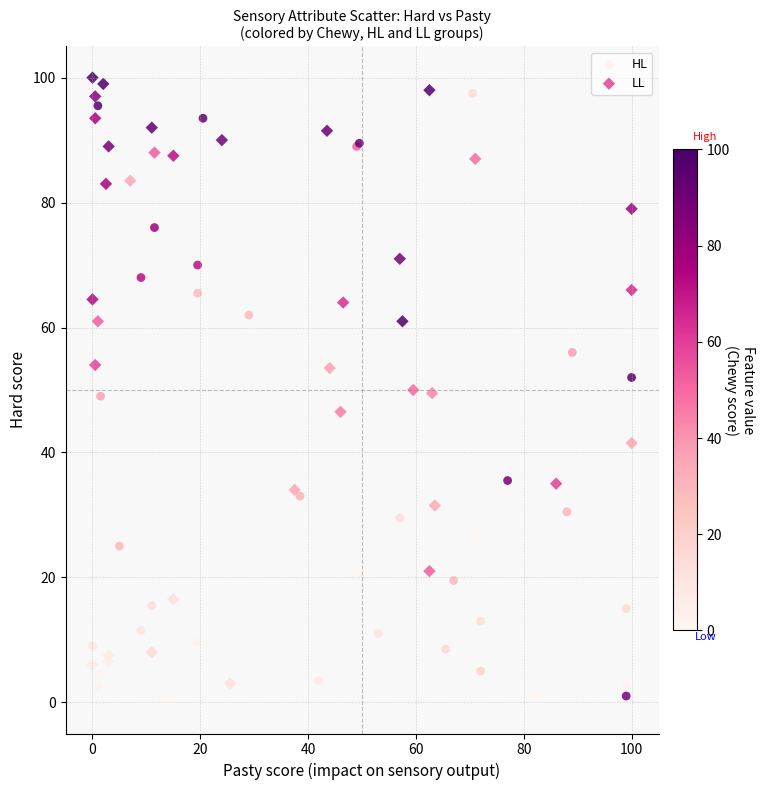

What are all the series names shown in the legend?

HL, LL